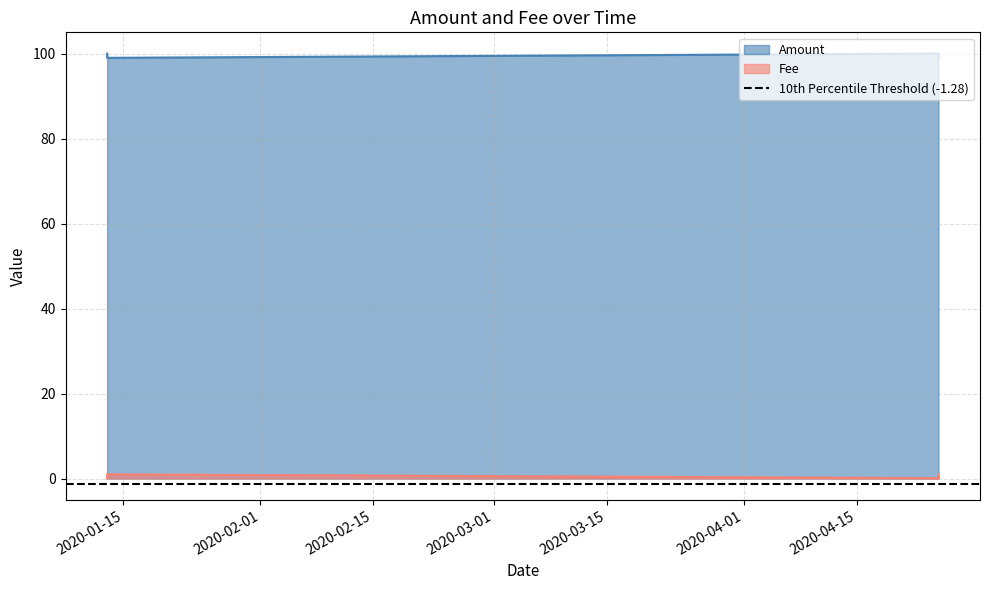

Rank the series by their maximum value, from lowest to highest.

Fee, Amount